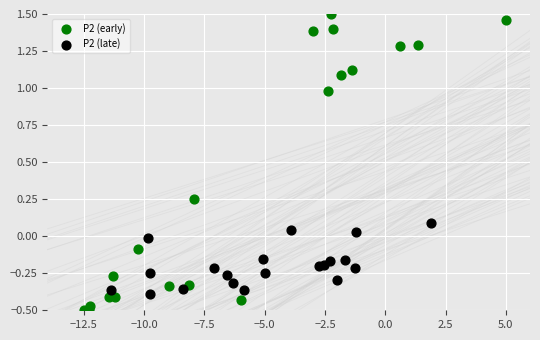

Which series has the widest spread of Y values?

P2 (early)